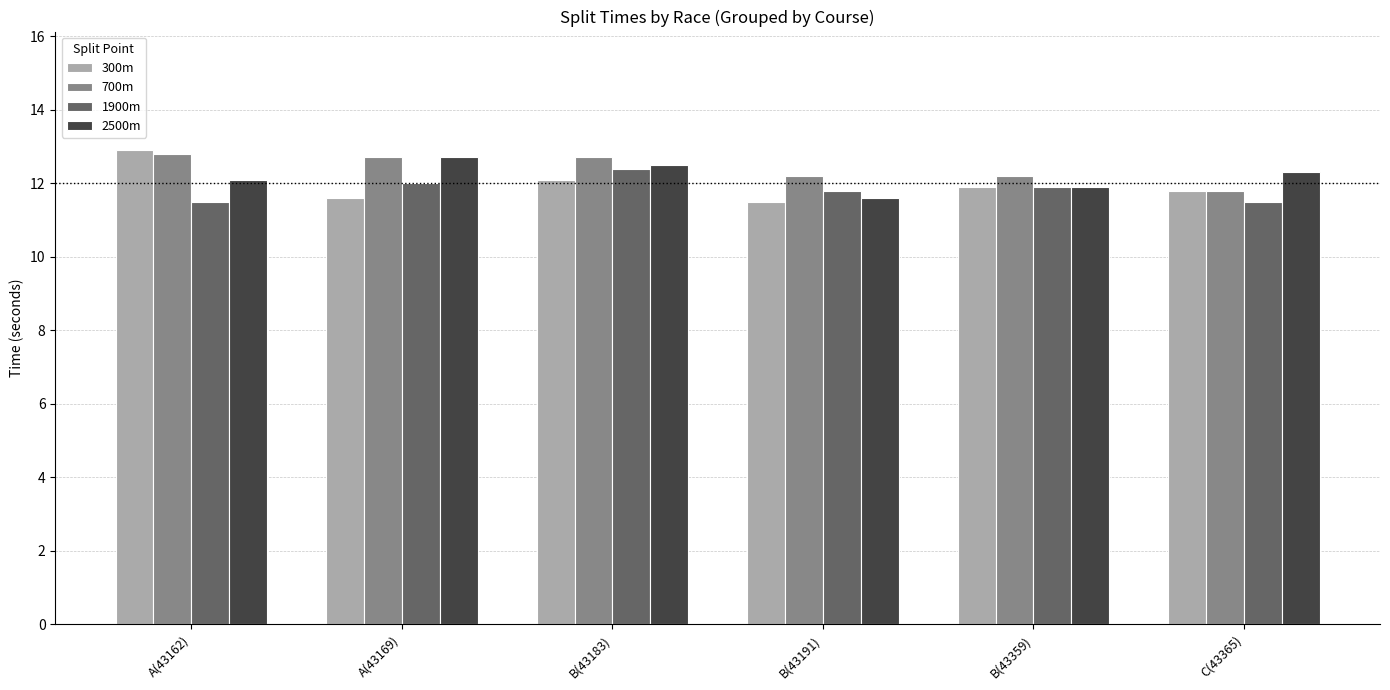

What is the average value of the 2500m series?

12.2